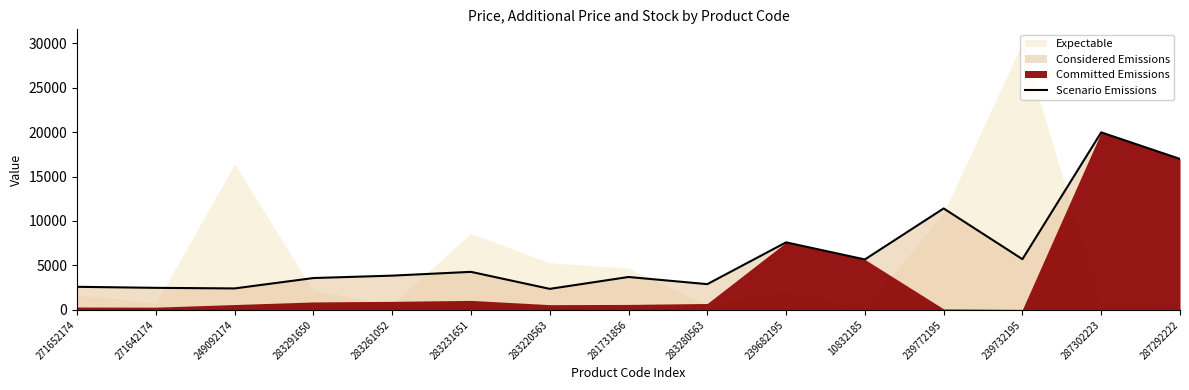

The Scenario Emissions series shows 5705.0 at 239732195. True or false?

True